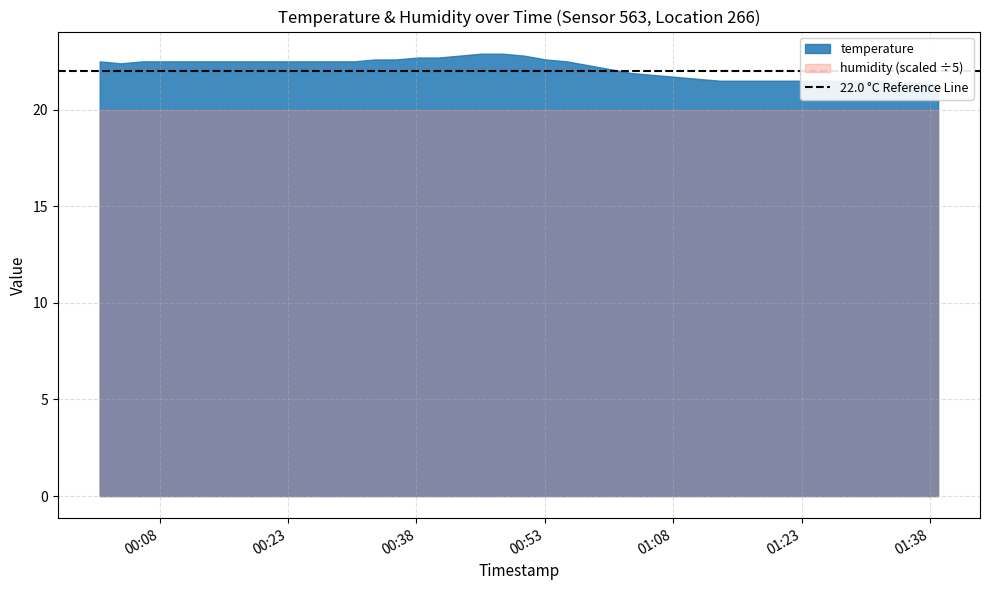

What is the spread (max minus min) of values at 2023-06-22T01:18:31?

78.4